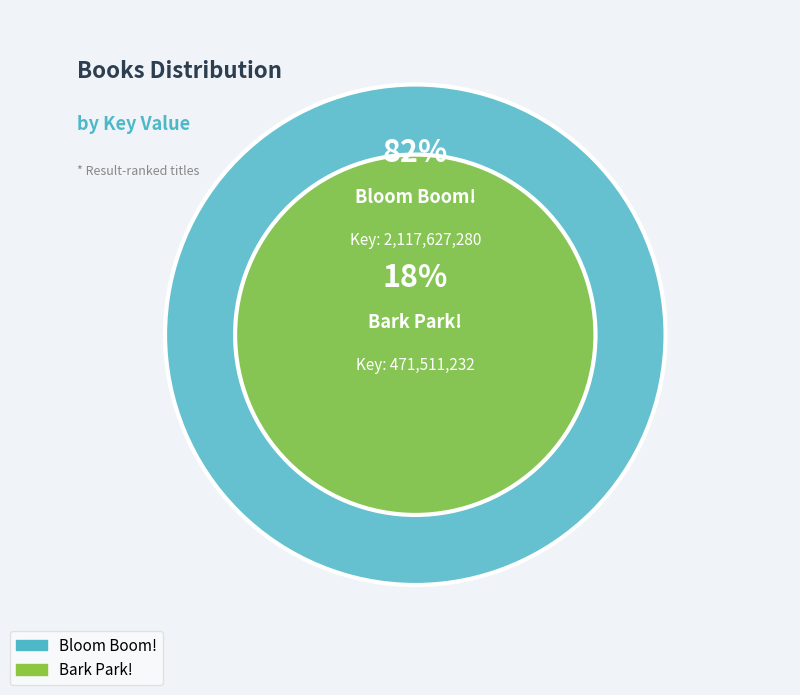

Which slice is the smallest?

Bark Park!